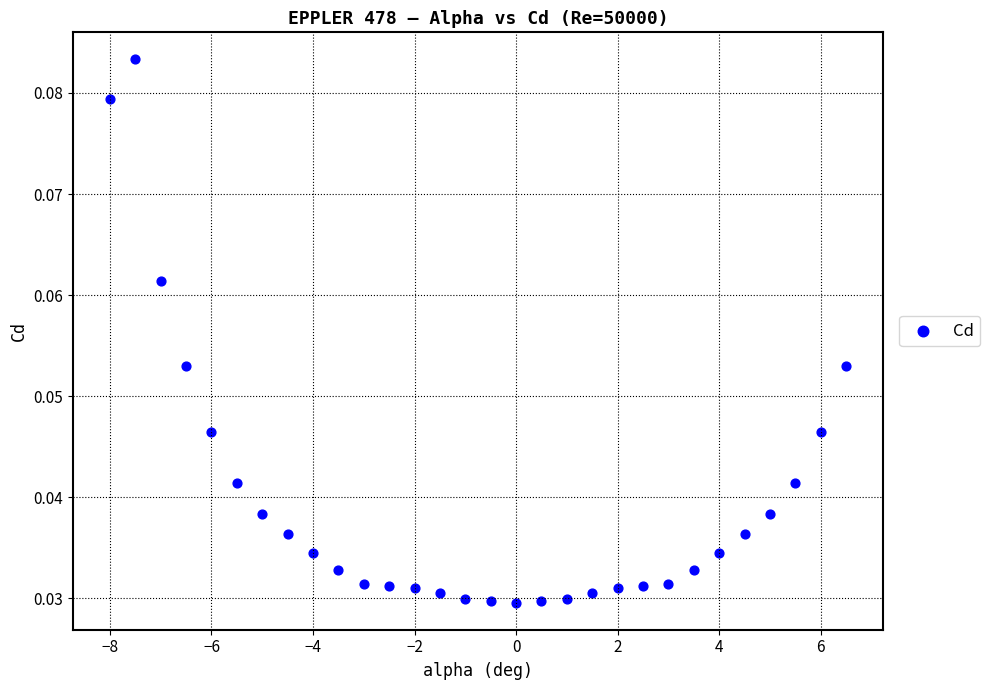

What is the range of X values (max minus min)?

14.5